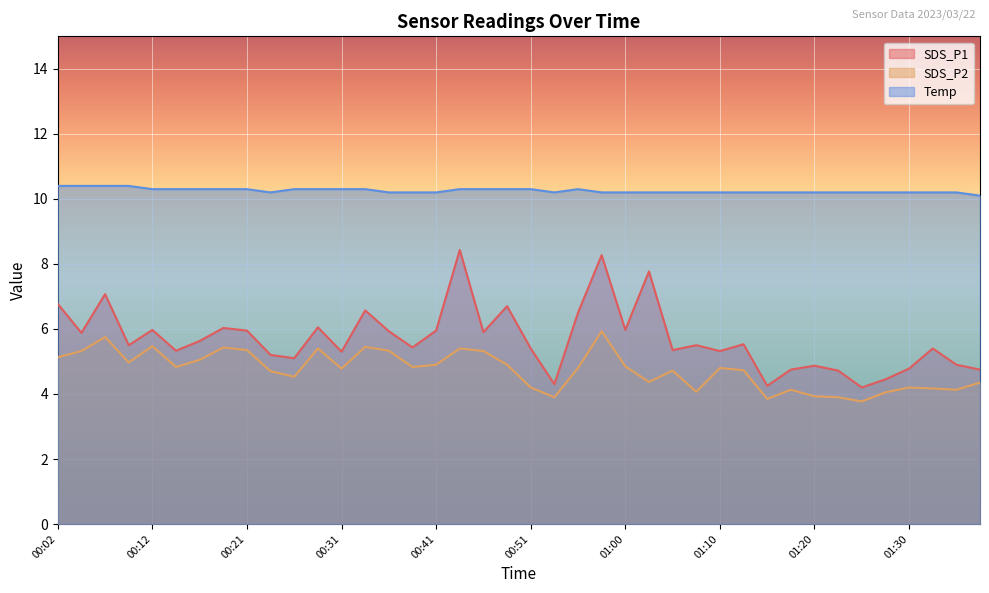

What is the total value across all series at 00:48?

21.9